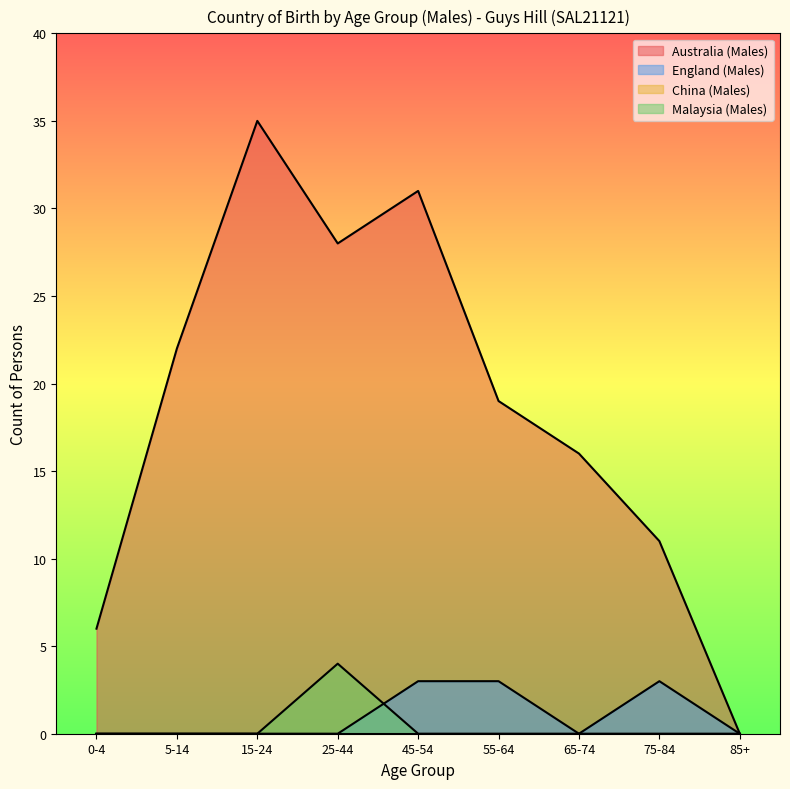

Count the number of categories in the chart.

9